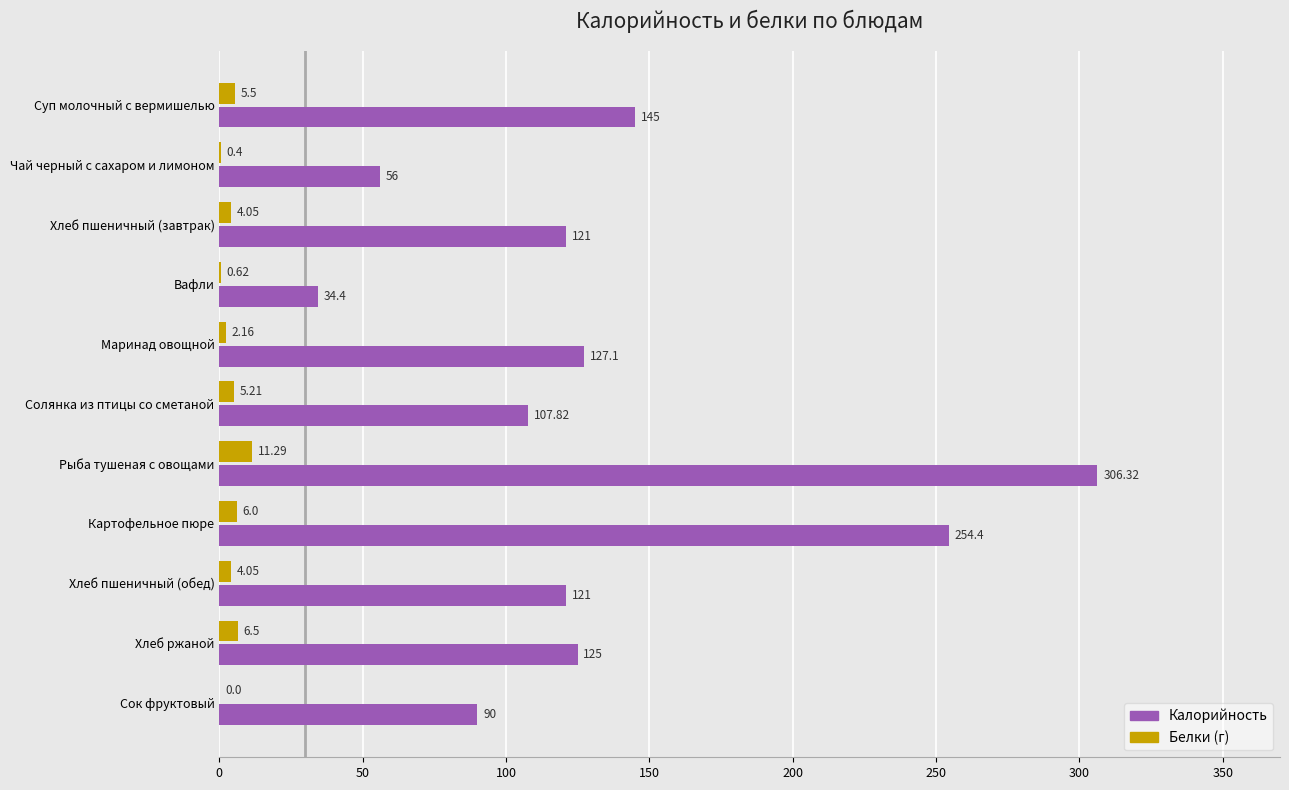

At which category does the chart reach its peak across all series?

Рыба тушеная с овощами